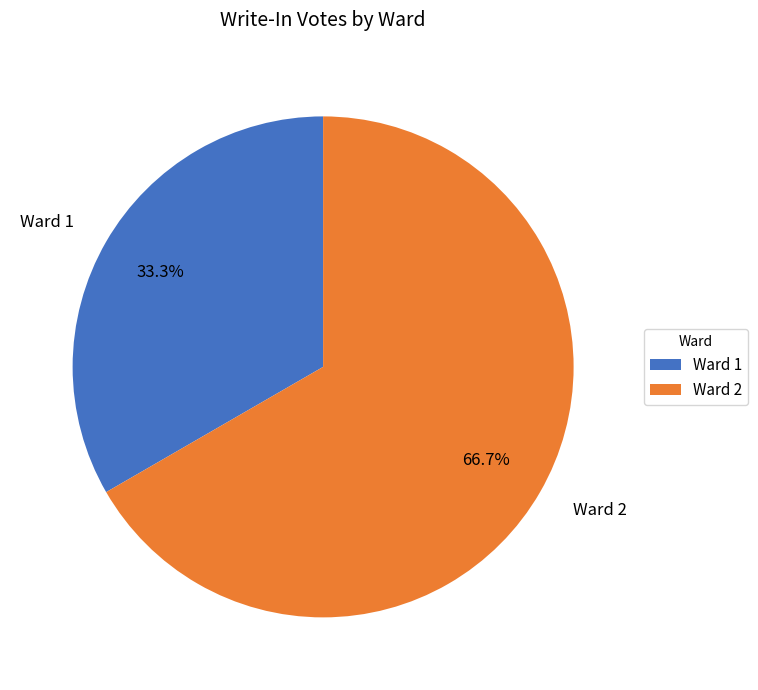

What is the ratio of the value at Ward 1 to the value at Ward 2?

0.5